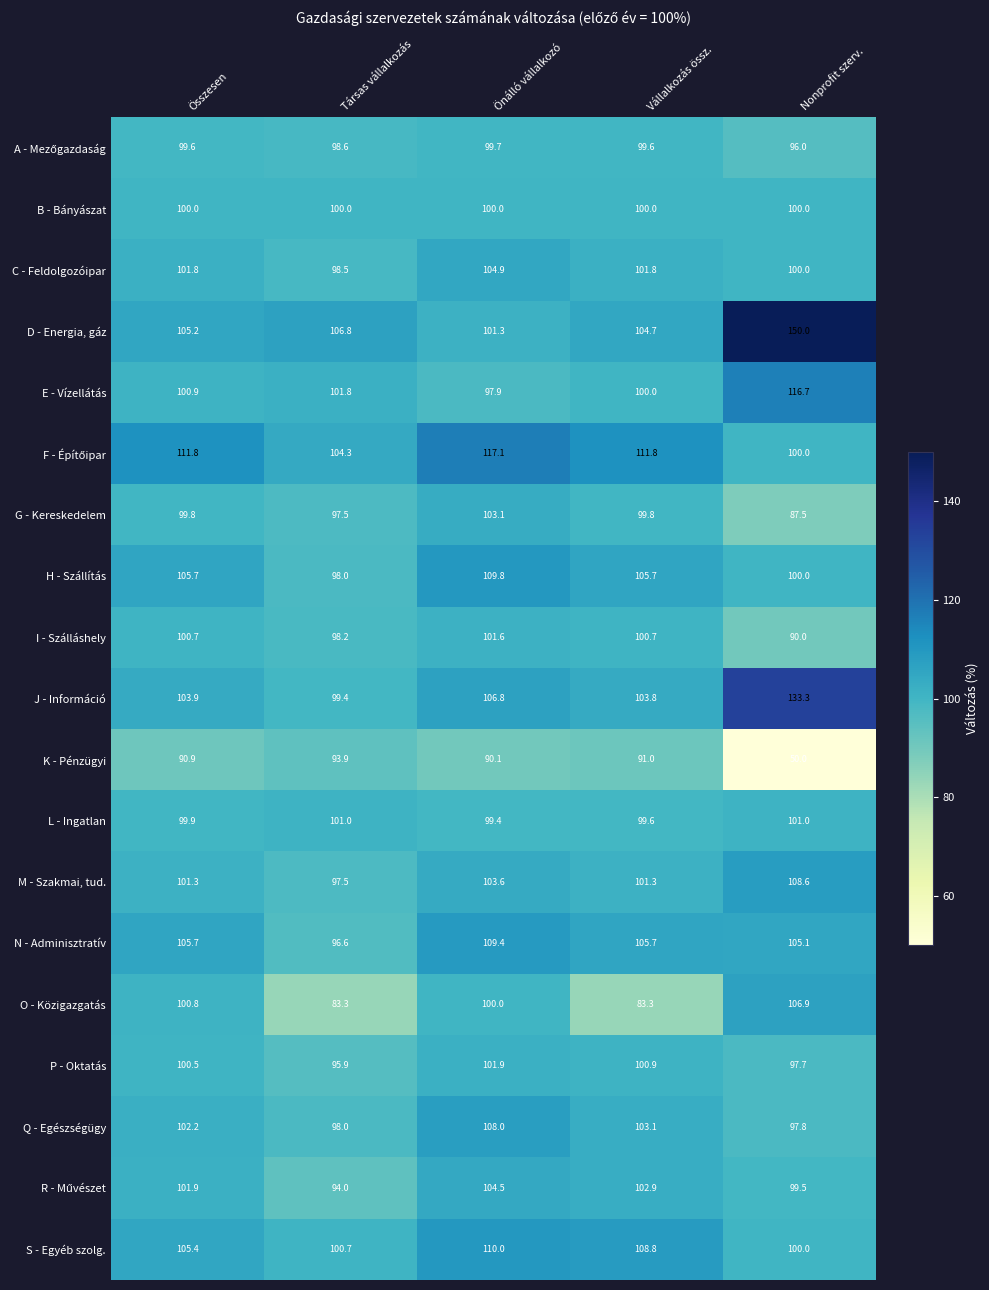

Which series changed the most between Összesen and Társas vállalkozás?

O - Közigazgatás